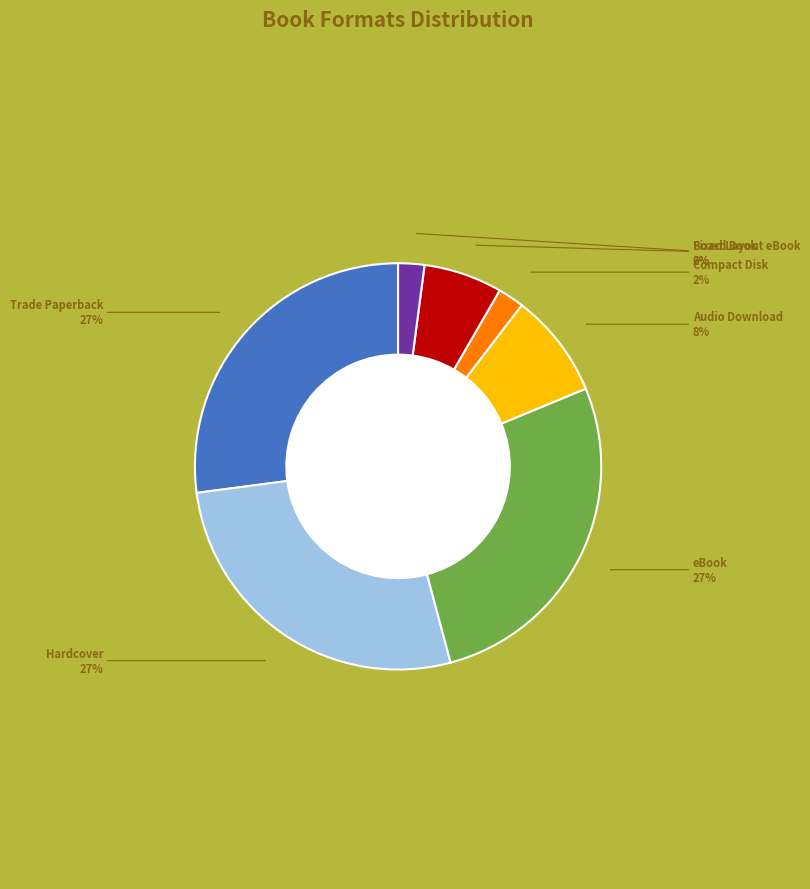

Between Audio Download and Compact Disk, which is larger?

Audio Download